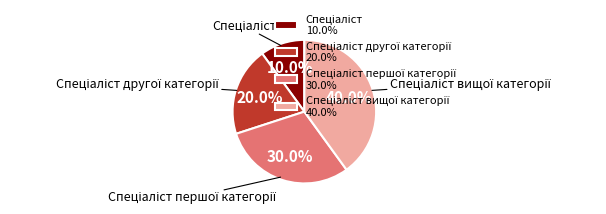

Is there a majority slice in this chart?

No